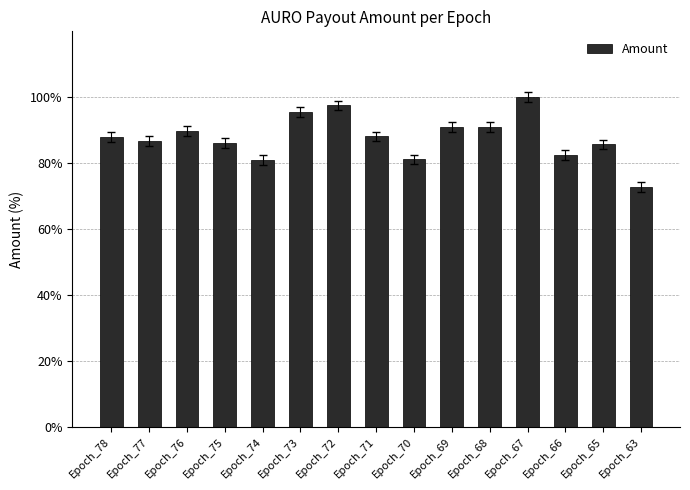

Which label corresponds to the largest value in the chart?

Epoch_67